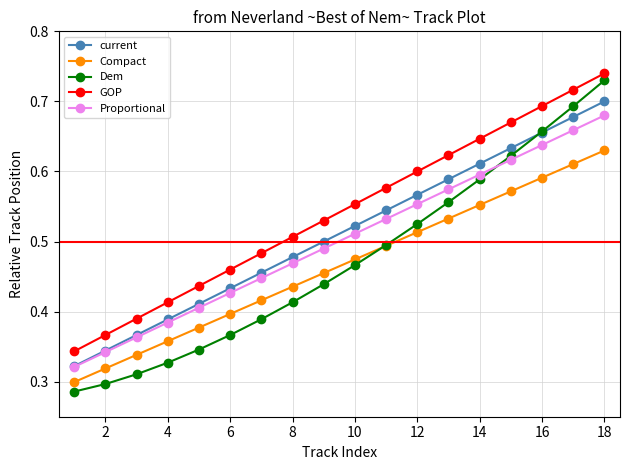

Count the Compact values in the range 0 to 1.

18